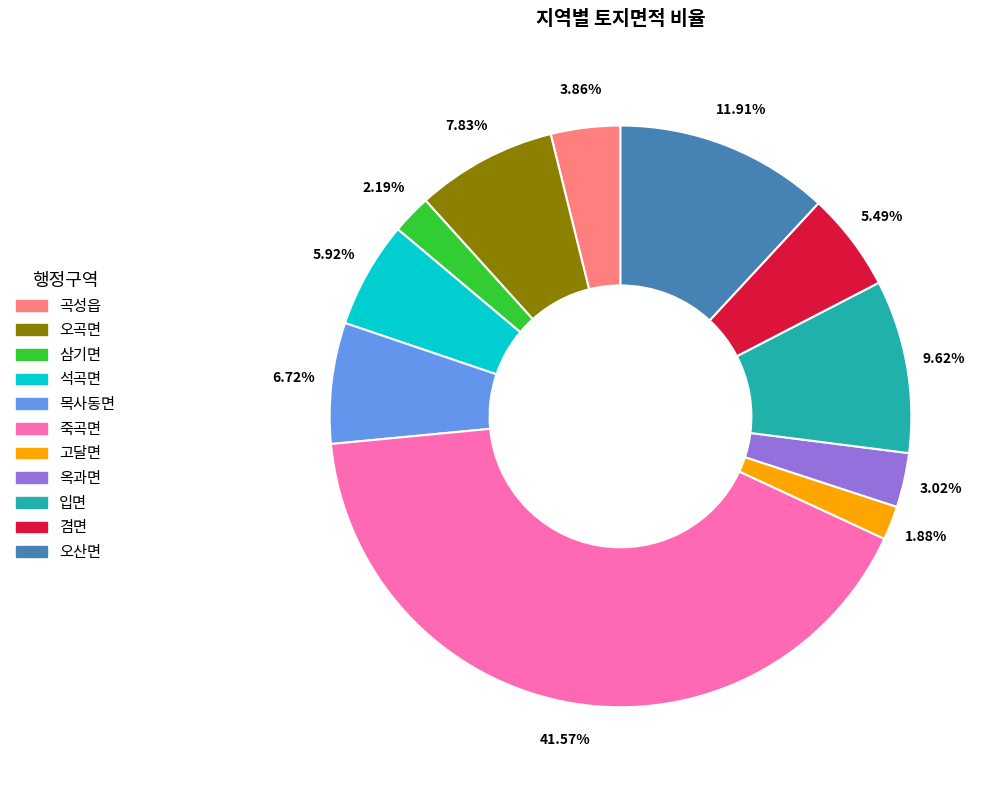

What percentage is the 오곡면 slice, to the nearest percent?

8%